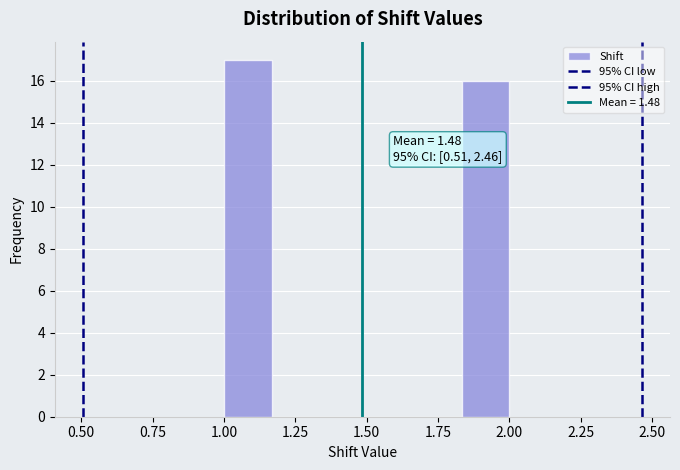

Around what value on the x-axis is the tallest bar? Give the approximate position of its centre, as read against the axis.

1.10